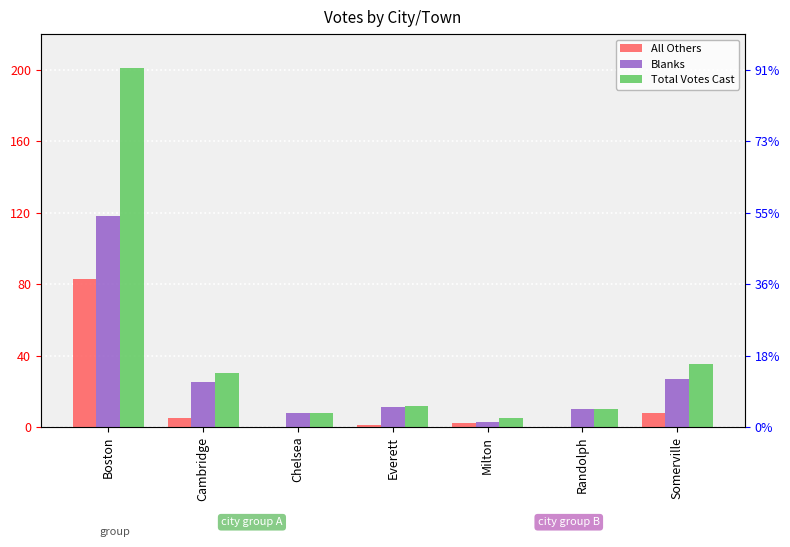

Between Boston and Milton, which is larger?

Boston